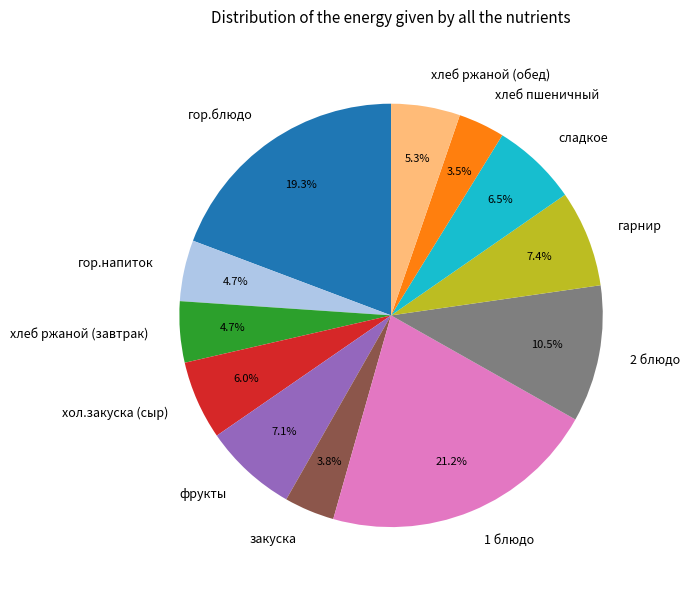

Which slice is the largest?

1 блюдо